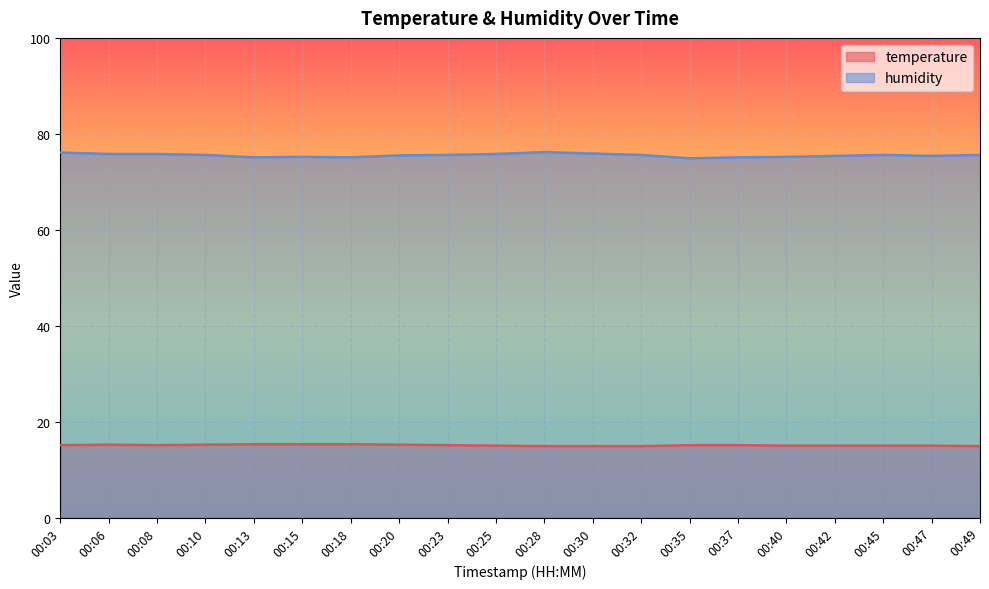

What is the value of the humidity point at the 7th from the left?

75.1